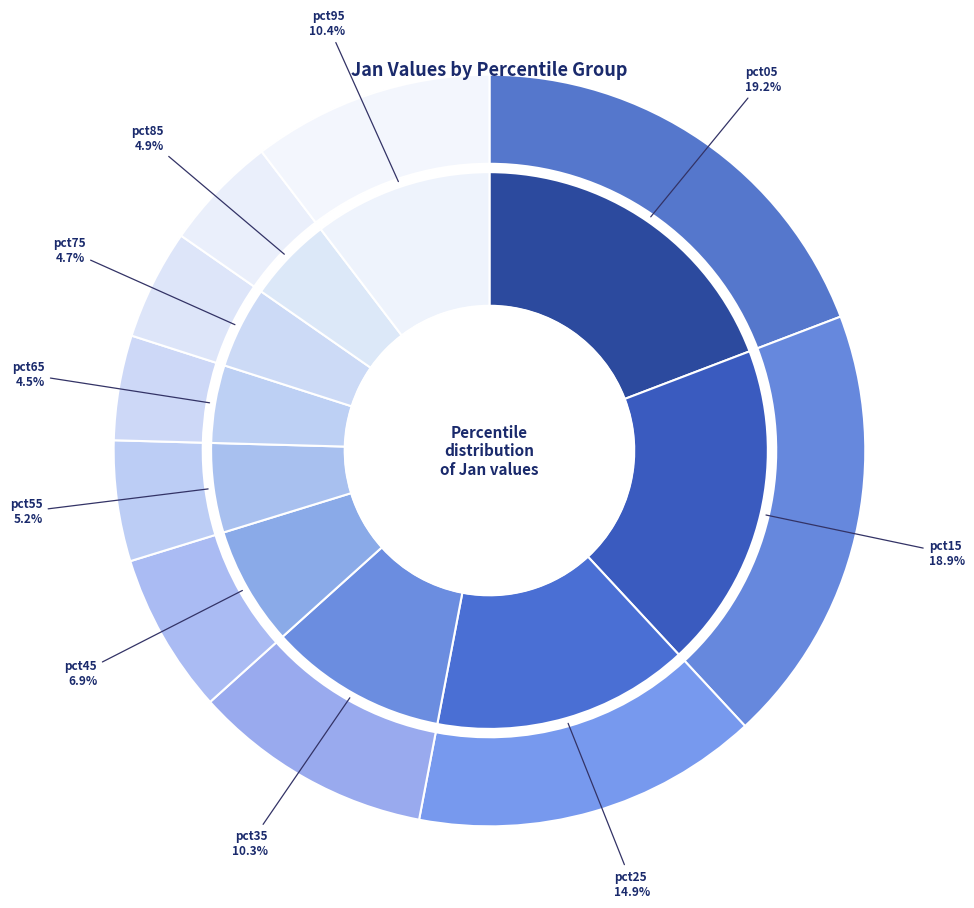

Is it true that pct35 is 10% of the pie?

True